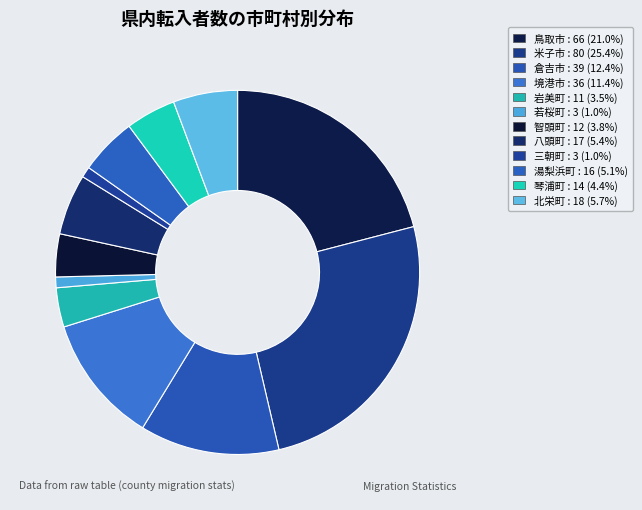

How much of the chart is everything except 智頭町?

96.2%